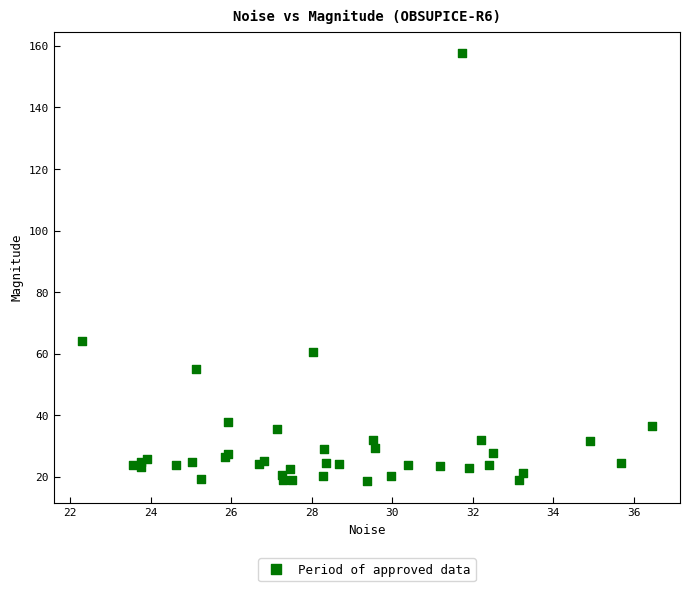

What Y value in the scatter plot is closest to 88?

64.0